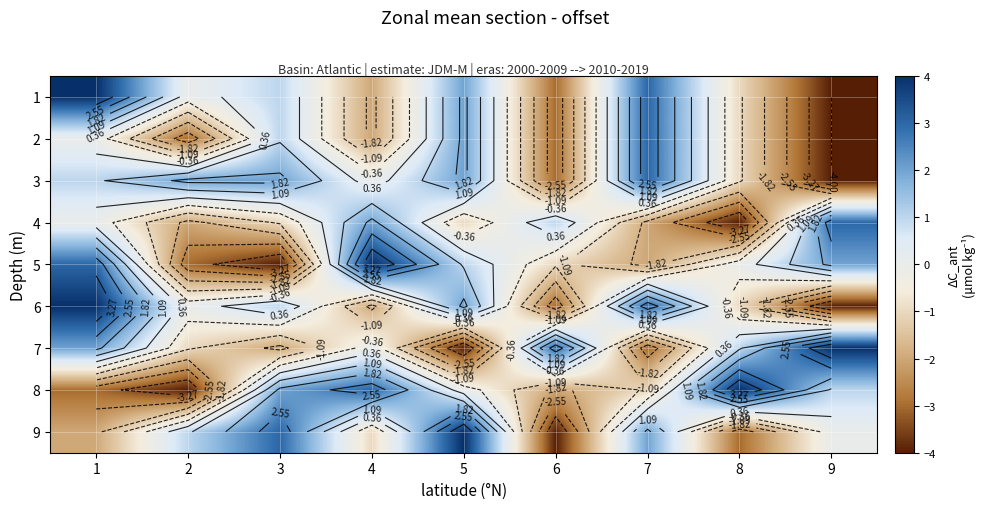

List the series in order of their peak value, lowest first.

2, 3, 4, 1, 5, 6, 7, 8, 9